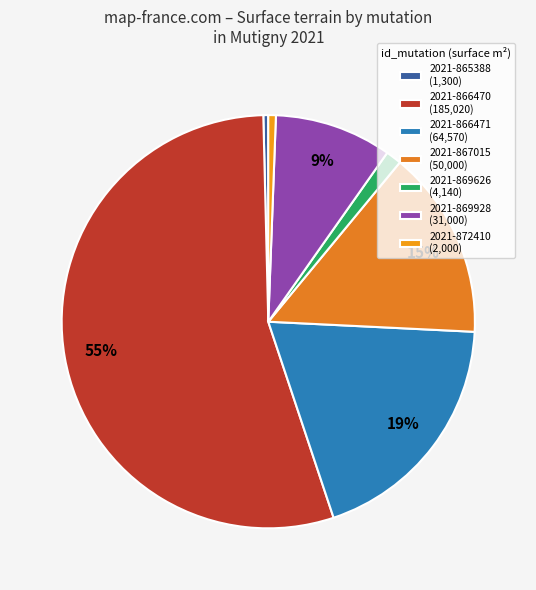

Is it true that 2021-867015 is 15% of the pie?

True